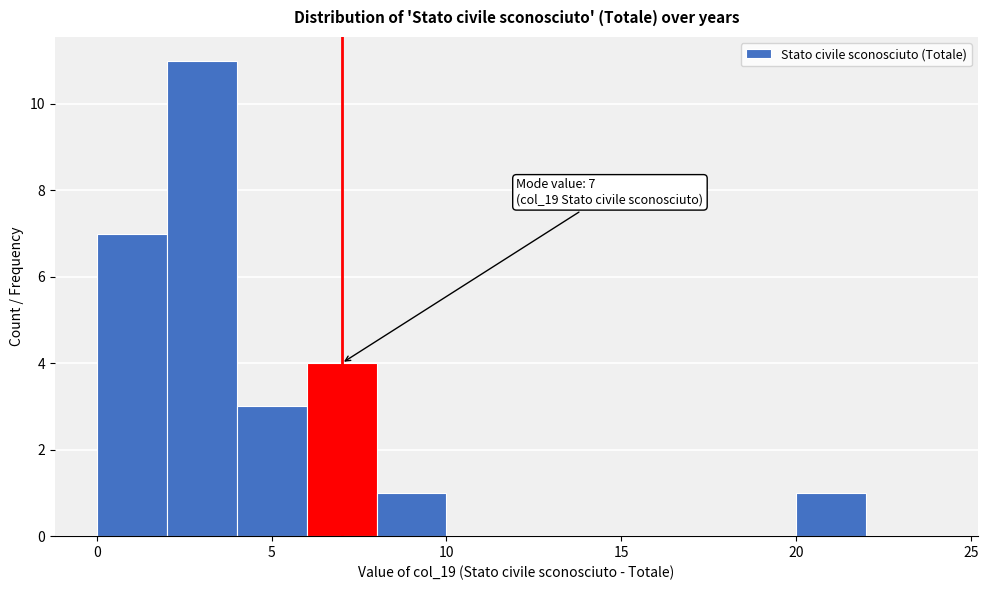

Over which range of the x-axis is the bar tallest?

2 to 4